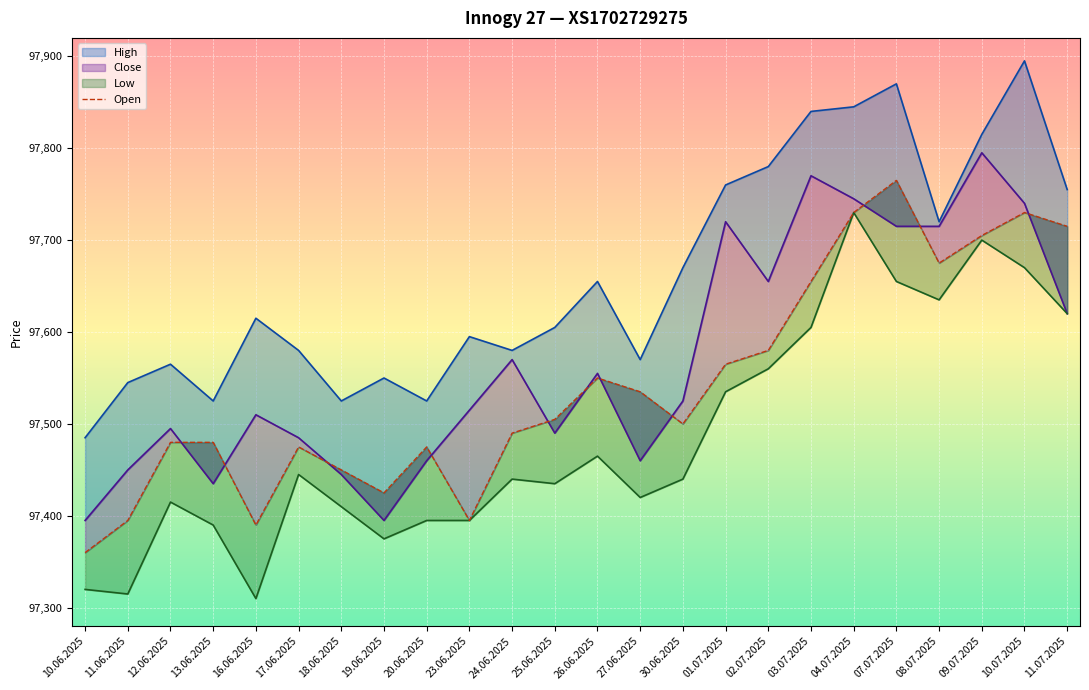

What is the average value?

97543